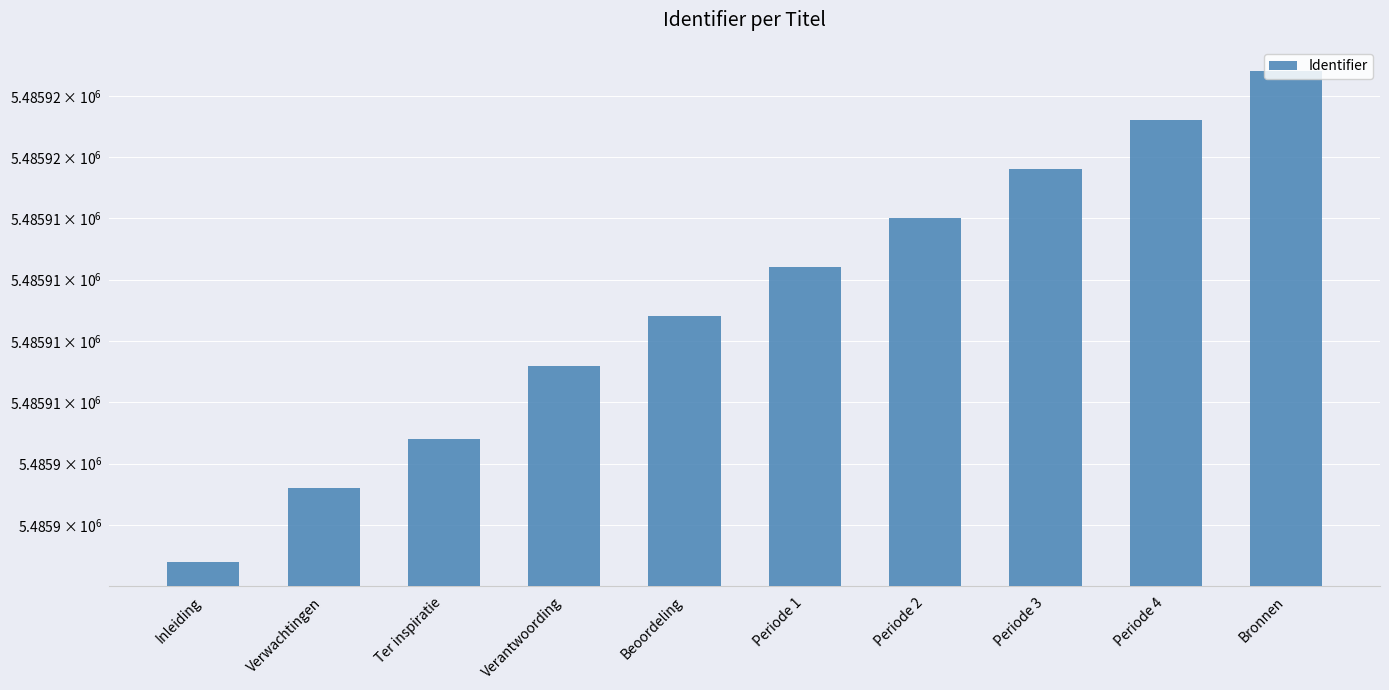

Count the values in the range 5485906 to 5485917.

6